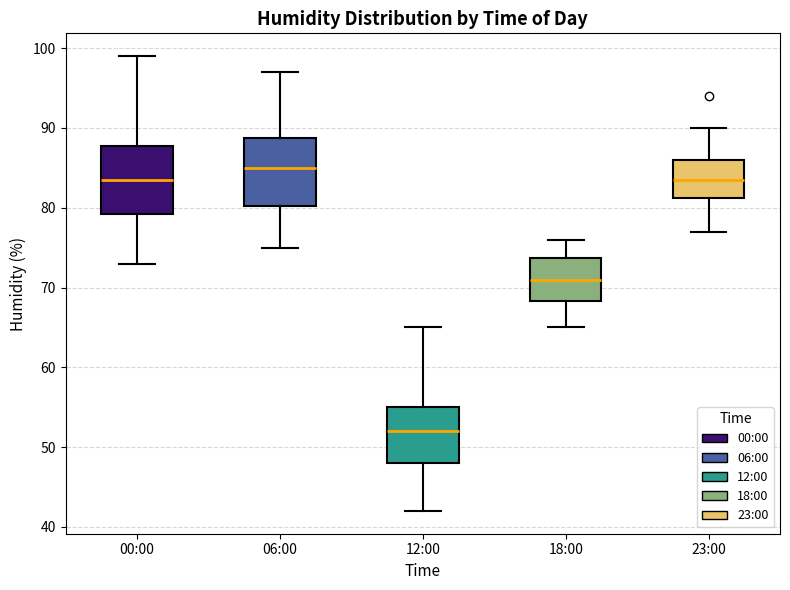

Reading left to right, read every box against the y-axis: the position of its median line, the range the box covers, and the ends of its whiskers. The values are not printed on the chart, so give them approximately, as read against the axis.

00:00: median 84, box 79 to 88, whiskers 73 to 99
06:00: median 85, box 80 to 89, whiskers 75 to 97
12:00: median 52, box 48 to 55, whiskers 42 to 65
18:00: median 71, box 68 to 74, whiskers 65 to 76
23:00: median 84, box 81 to 86, whiskers 77 to 90